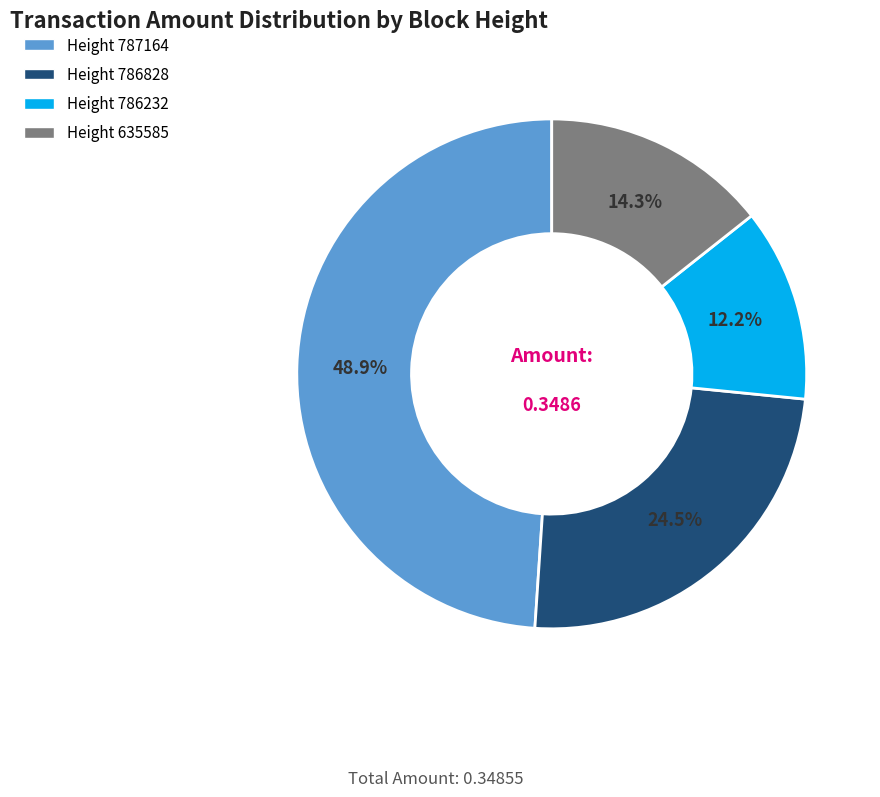

Rank the categories by value from highest to lowest.

Height 787164, Height 786828, Height 635585, Height 786232